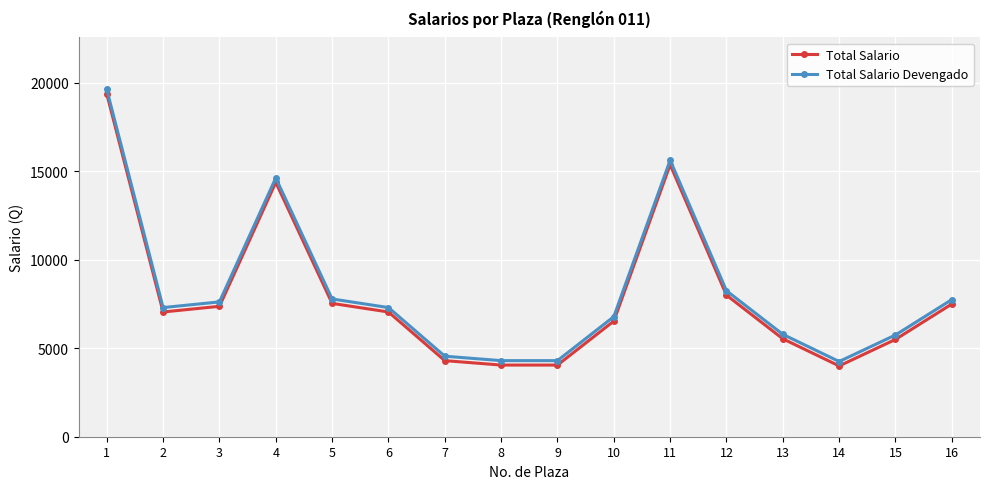

What is the sum of all Total Salario values?

127599.6